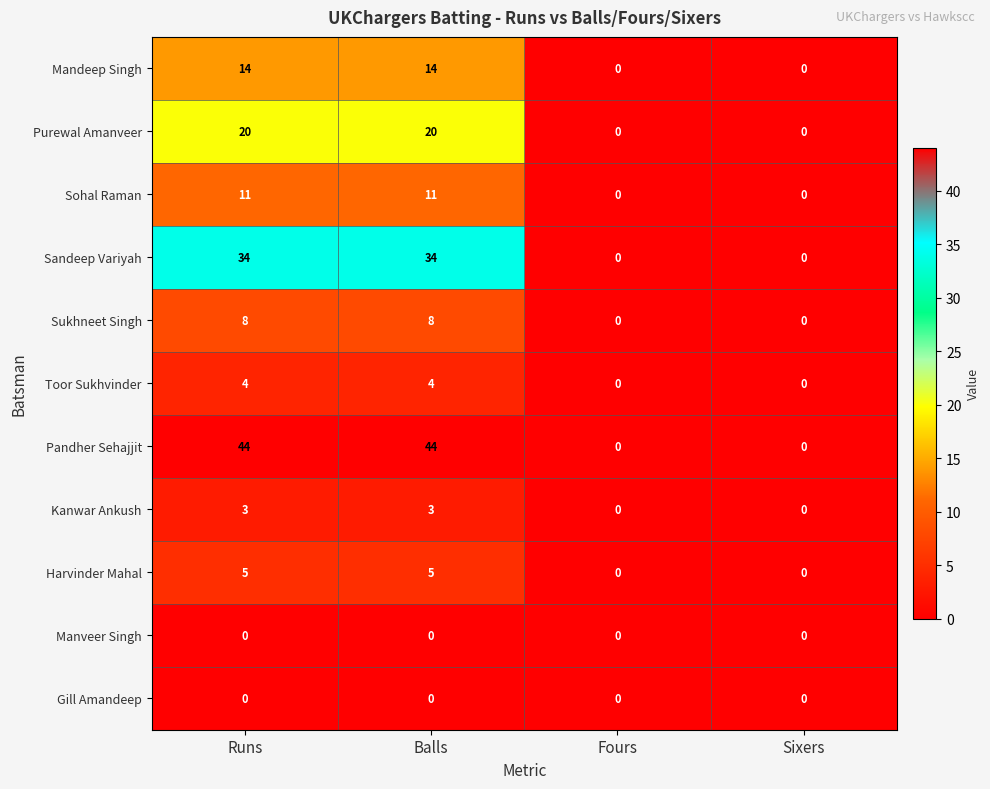

Is it true that Pandher Sehajjit equals 0 at Sixers?

True